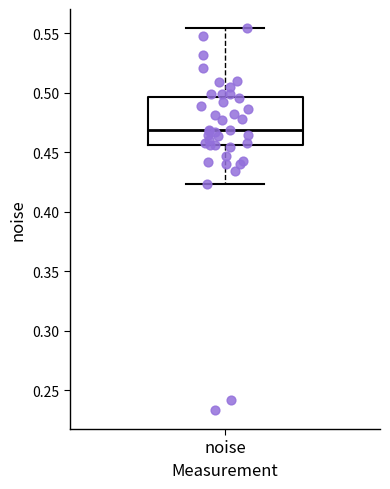

Read this box plot against the y-axis: the position of the median line, the range covered by the box, and the ends of both whiskers. The values are not printed on the chart, so give them approximately, as read against the axis.

median 0.470, box 0.455 to 0.495, whiskers 0.425 to 0.555